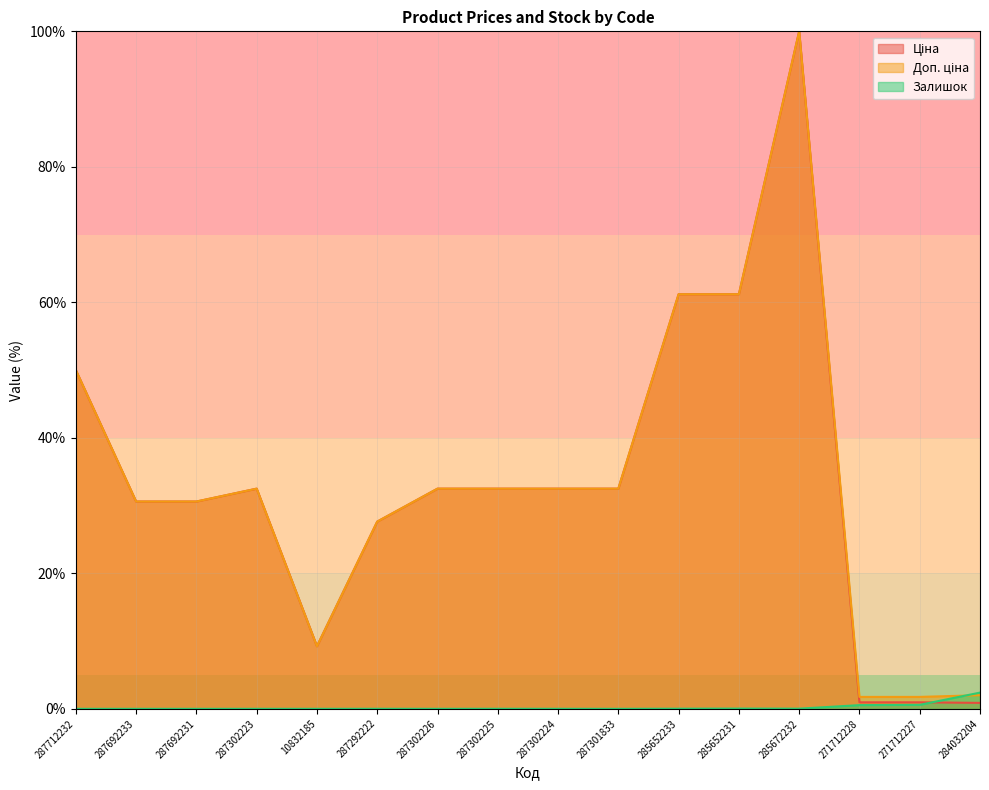

Is the value of Залишок at 287292222 greater than the value of Доп. ціна at 271712227?

No